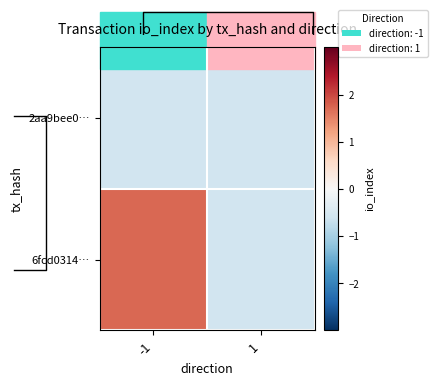

What is the total value across all series at -1?

1.2